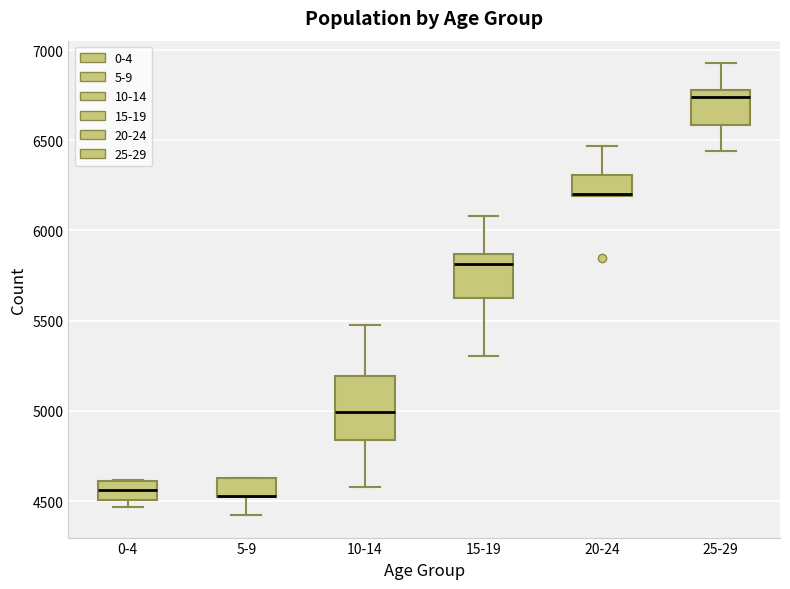

Where is the upper edge of the box for 0-4 on the y-axis? The values are not printed on the chart, so give them approximately, as read against the axis.

4600